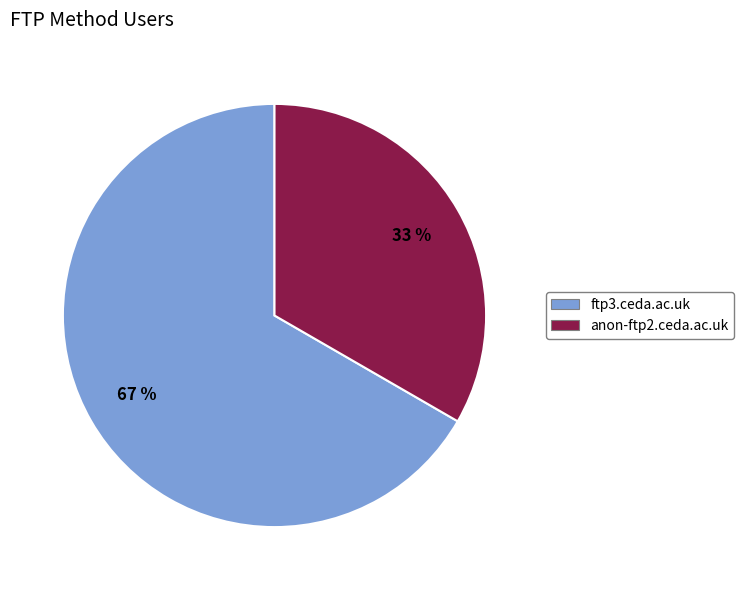

To the nearest percent, what is the average slice percentage?

50%